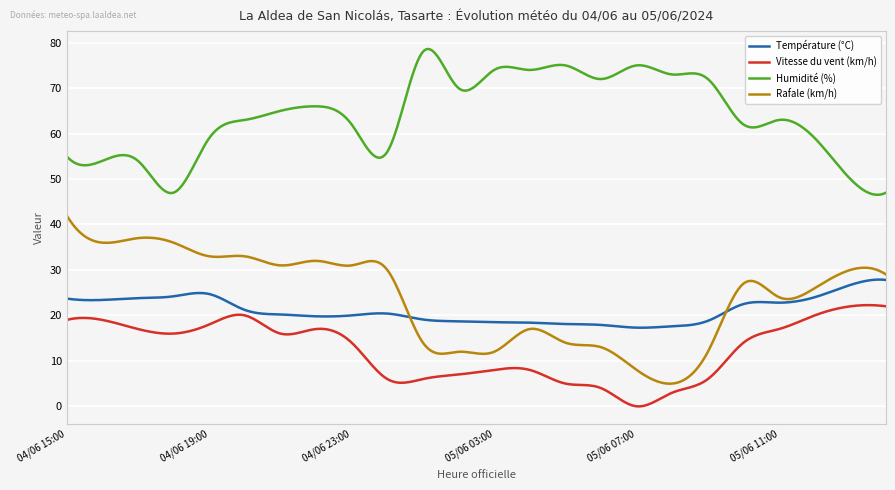

True or false: Vitesse du vent (km/h) and Rafale (km/h) intersect in this chart.

False